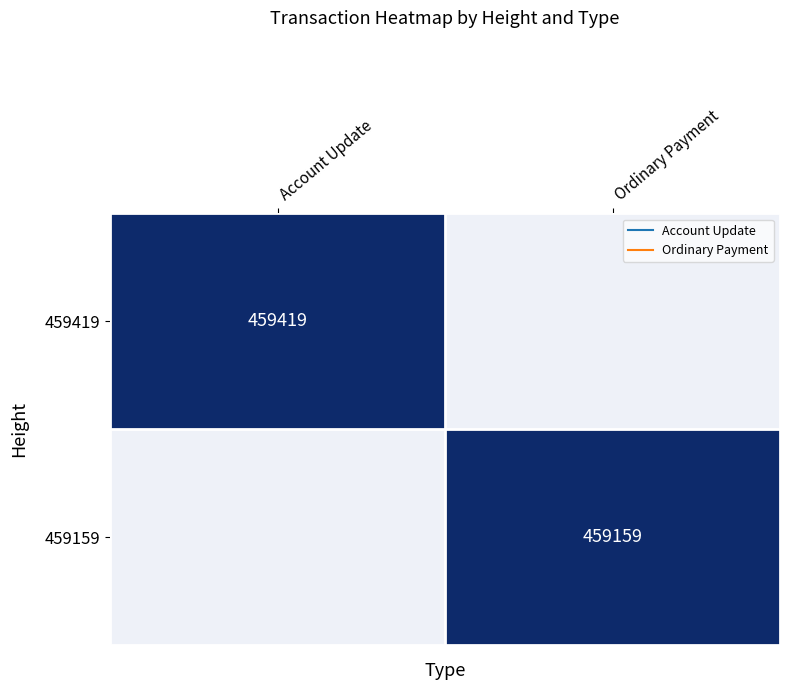

Which has a higher value, Account Update or Ordinary Payment?

Account Update